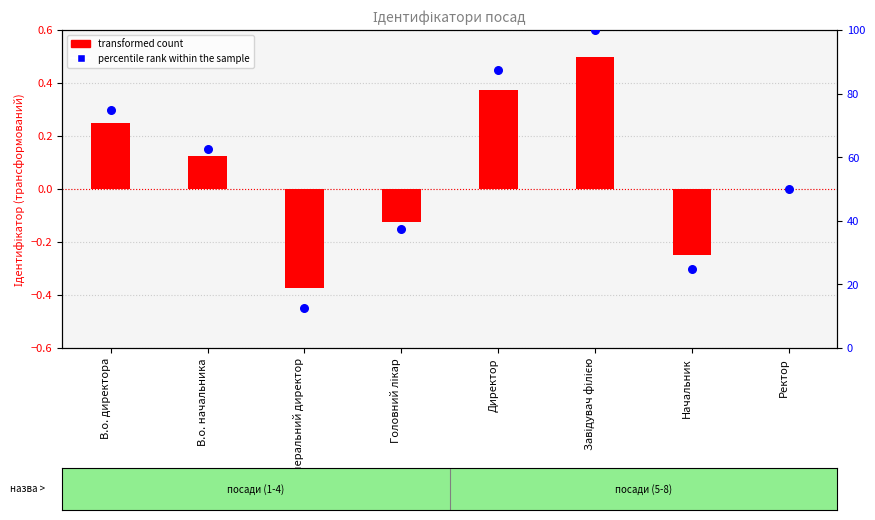

What are all the series names shown in the legend?

transformed count, percentile rank within the sample